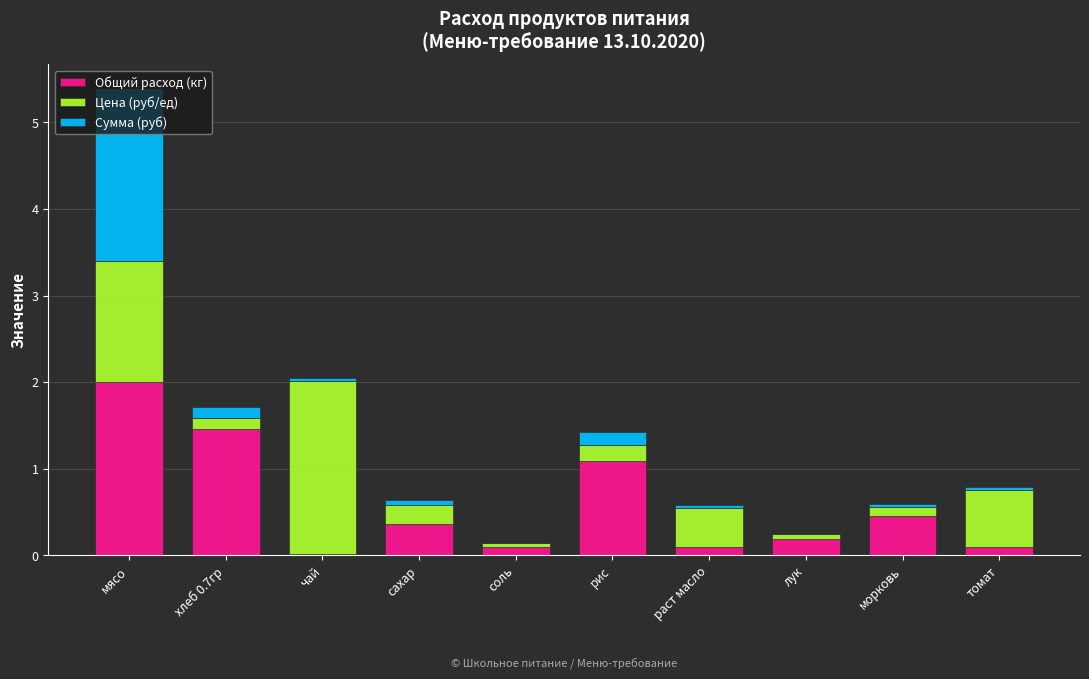

What is the approximate value of Общий расход (кг) at мясо?

2.0